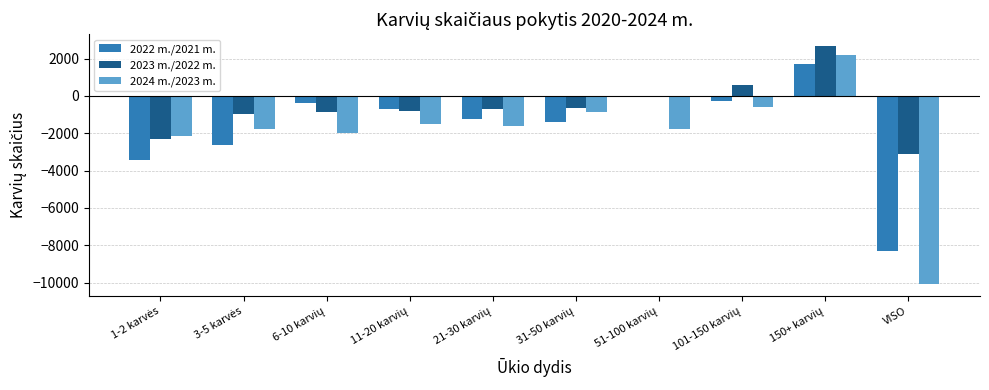

What is the maximum value shown in the chart?

2670